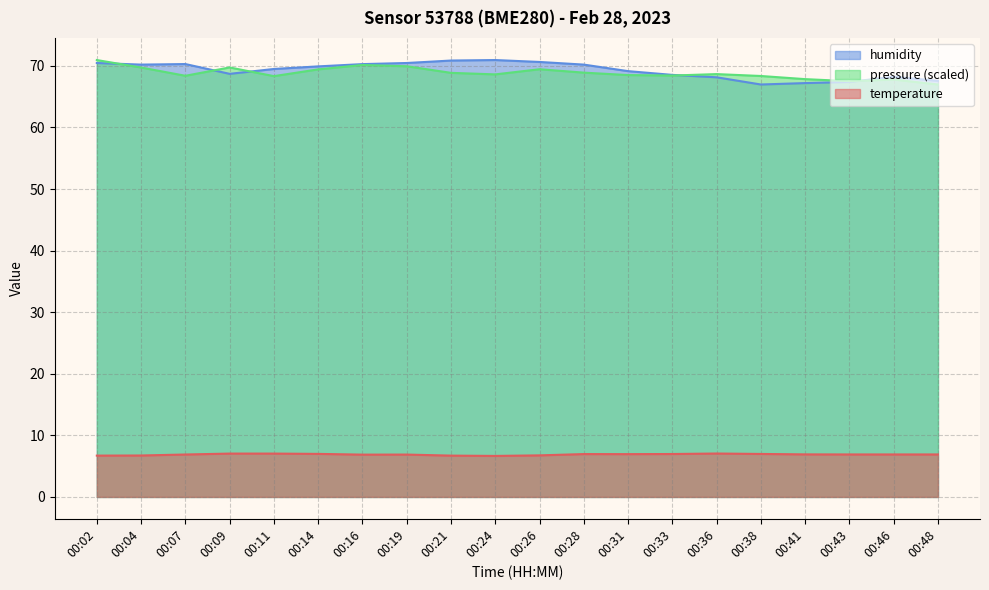

Reading left to right, what are all the values shown in this chart?

temperature: 00:02=6.7	00:04=6.7	00:07=6.9	00:09=7.0	00:11=7.0	00:14=7.0	00:16=6.9	00:19=6.9	00:21=6.7	00:24=6.7	00:26=6.8	00:28=7.0	00:31=7.0	00:33=7.0	00:36=7.0	00:38=7.0	00:41=6.9	00:43=6.9	00:46=6.9	00:48=6.9
humidity: 00:02=70.5	00:04=70.2	00:07=70.3	00:09=68.7	00:11=69.5	00:14=69.9	00:16=70.3	00:19=70.5	00:21=70.9	00:24=70.9	00:26=70.6	00:28=70.2	00:31=69.1	00:33=68.5	00:36=68.1	00:38=67.0	00:41=67.2	00:43=67.4	00:46=68.2	00:48=67.6
pressure_norm: 00:02=70.9	00:04=69.7	00:07=68.4	00:09=69.7	00:11=68.3	00:14=69.4	00:16=70.1	00:19=69.9	00:21=68.9	00:24=68.6	00:26=69.4	00:28=68.9	00:31=68.5	00:33=68.4	00:36=68.7	00:38=68.4	00:41=67.8	00:43=67.5	00:46=67.8	00:48=67.0